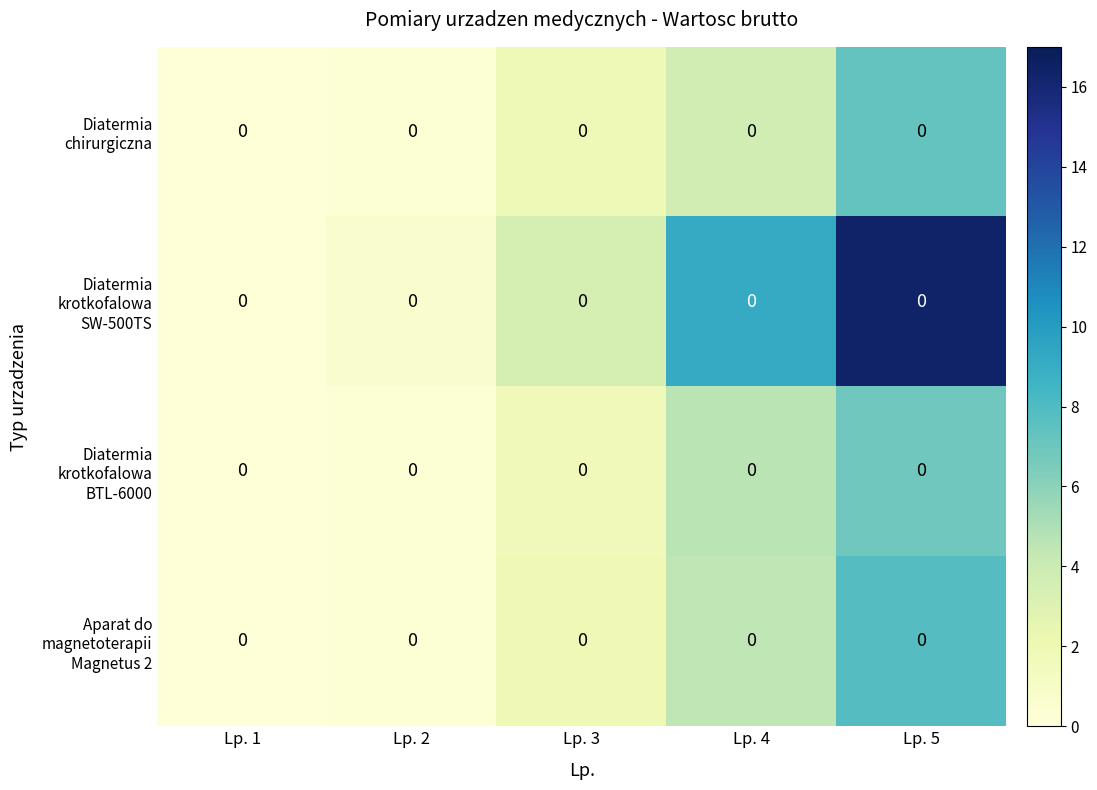

The value of Diatermia chirurgiczna at Lp. 4 is 6.1. True or false?

False